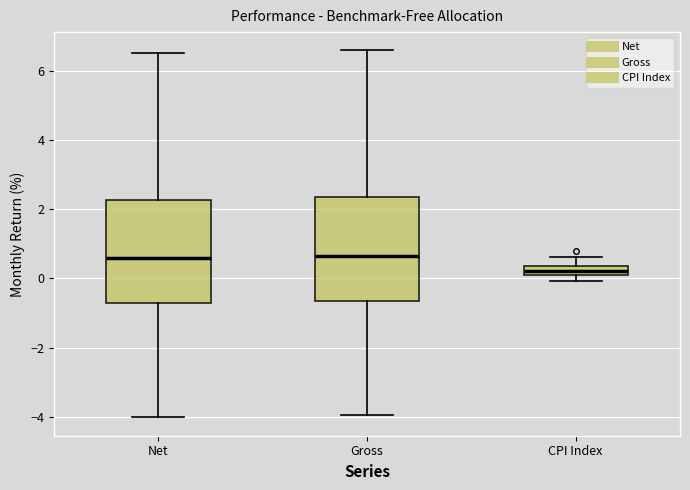

Where is the lower edge of the box for CPI Index on the y-axis? The values are not printed on the chart, so give them approximately, as read against the axis.

0.2